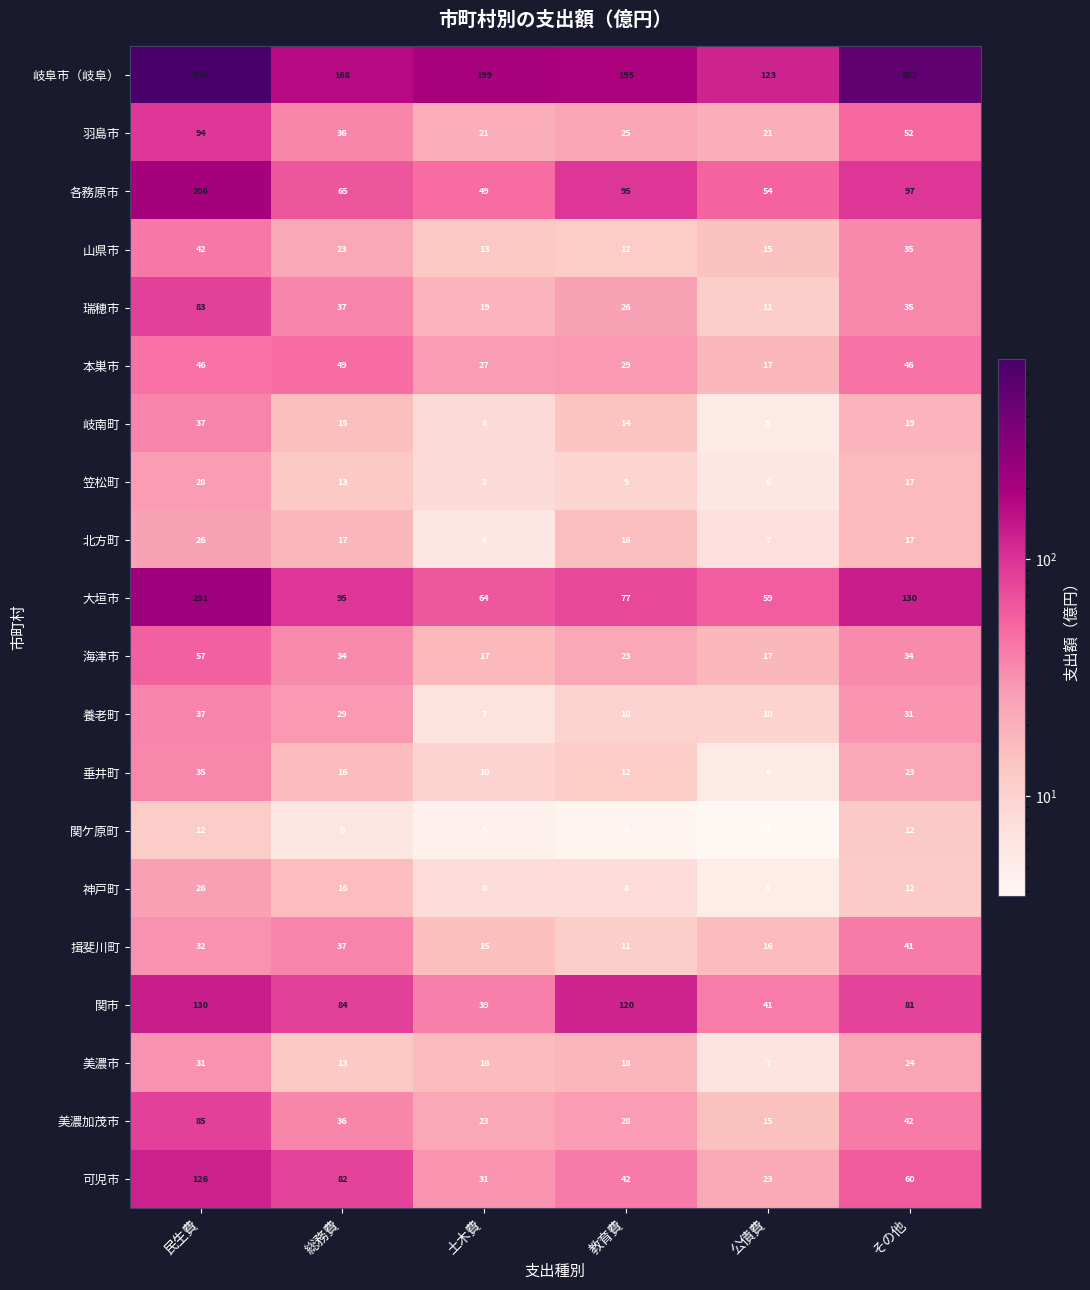

What is the spread (max minus min) of values at 総務費?

162